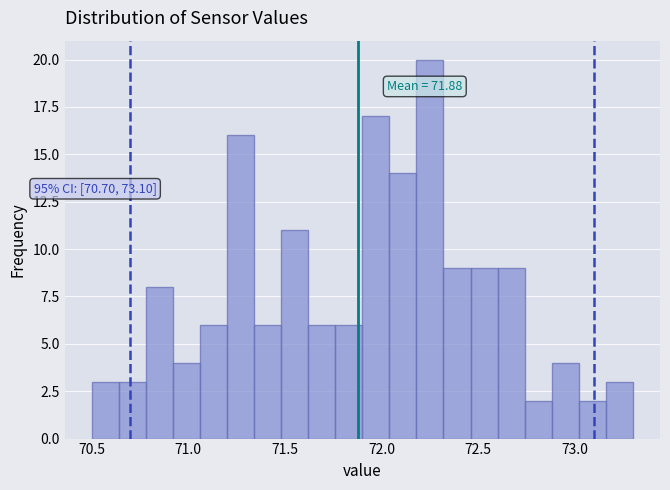

Read against the x-axis, roughly where is the centre of the tallest bar?

72.25